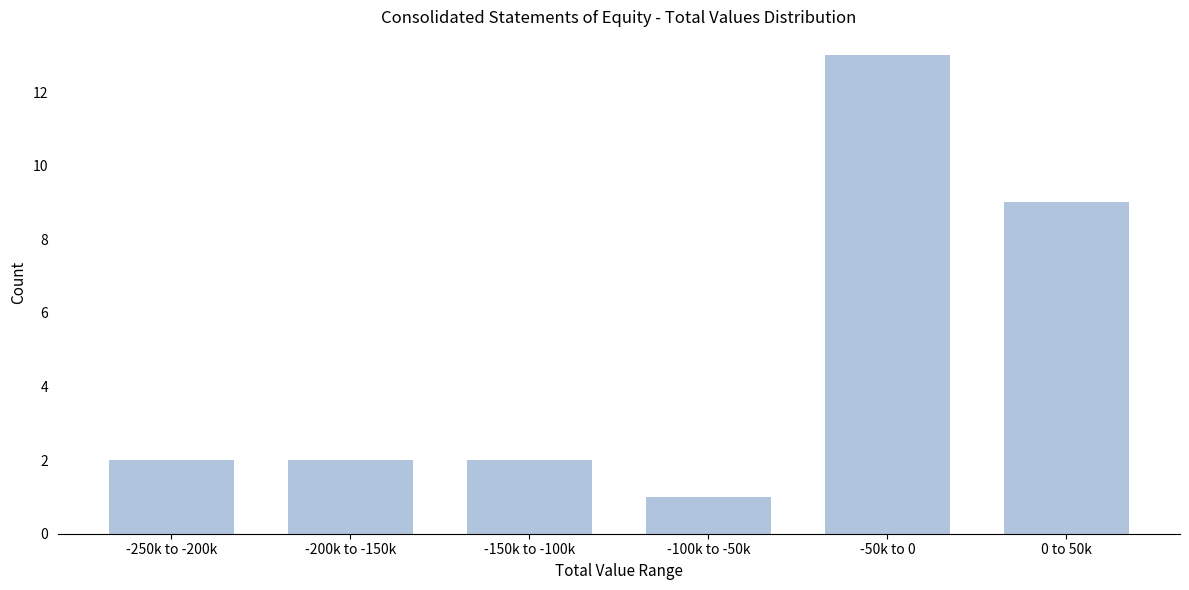

Reading left to right, what are all the values shown in this chart?

-250k to -200k=2	-200k to -150k=2	-150k to -100k=2	-100k to -50k=1	-50k to 0=13	0 to 50k=9